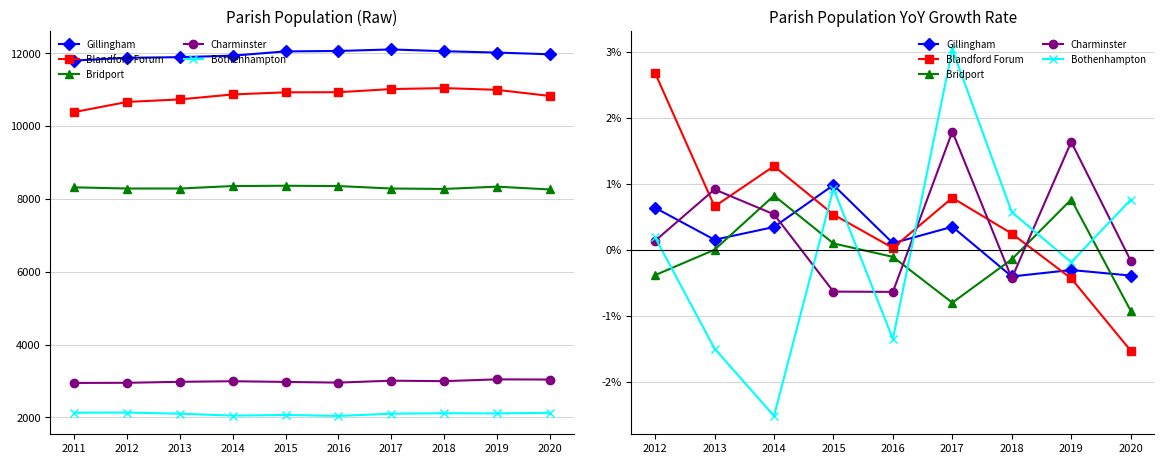

What is the sum of all Bridport values?

-0.7